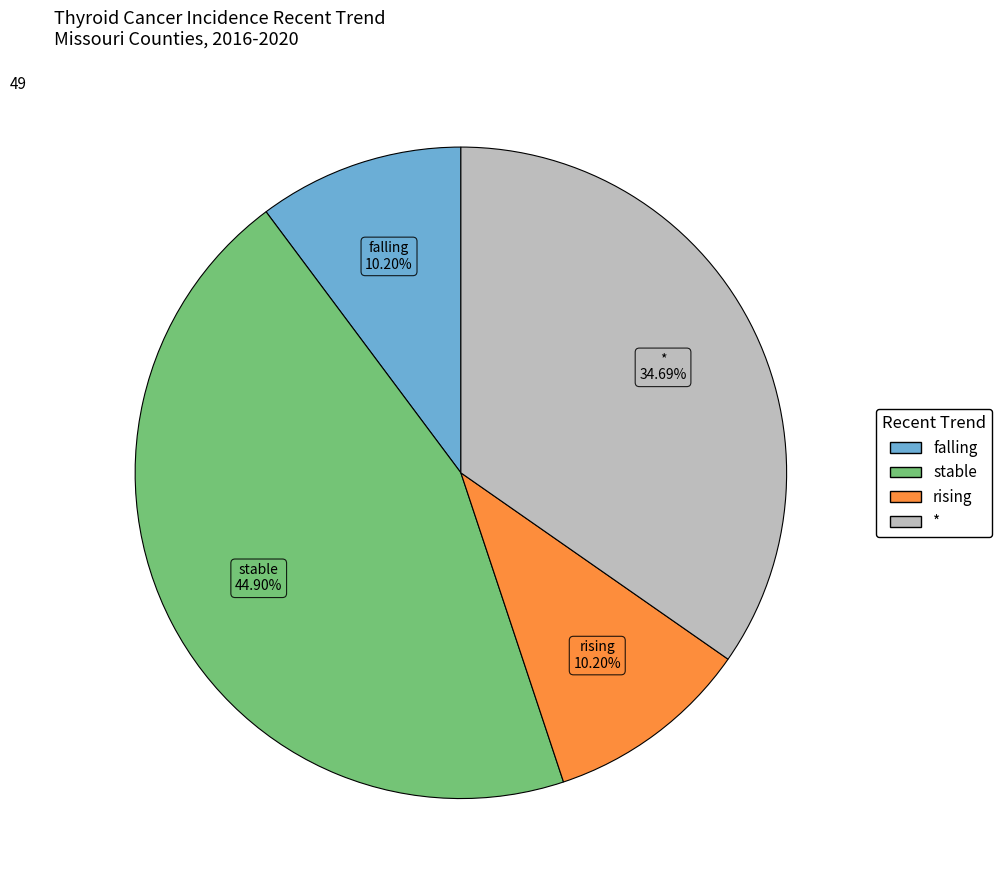

What is the largest slice in the pie chart?

stable